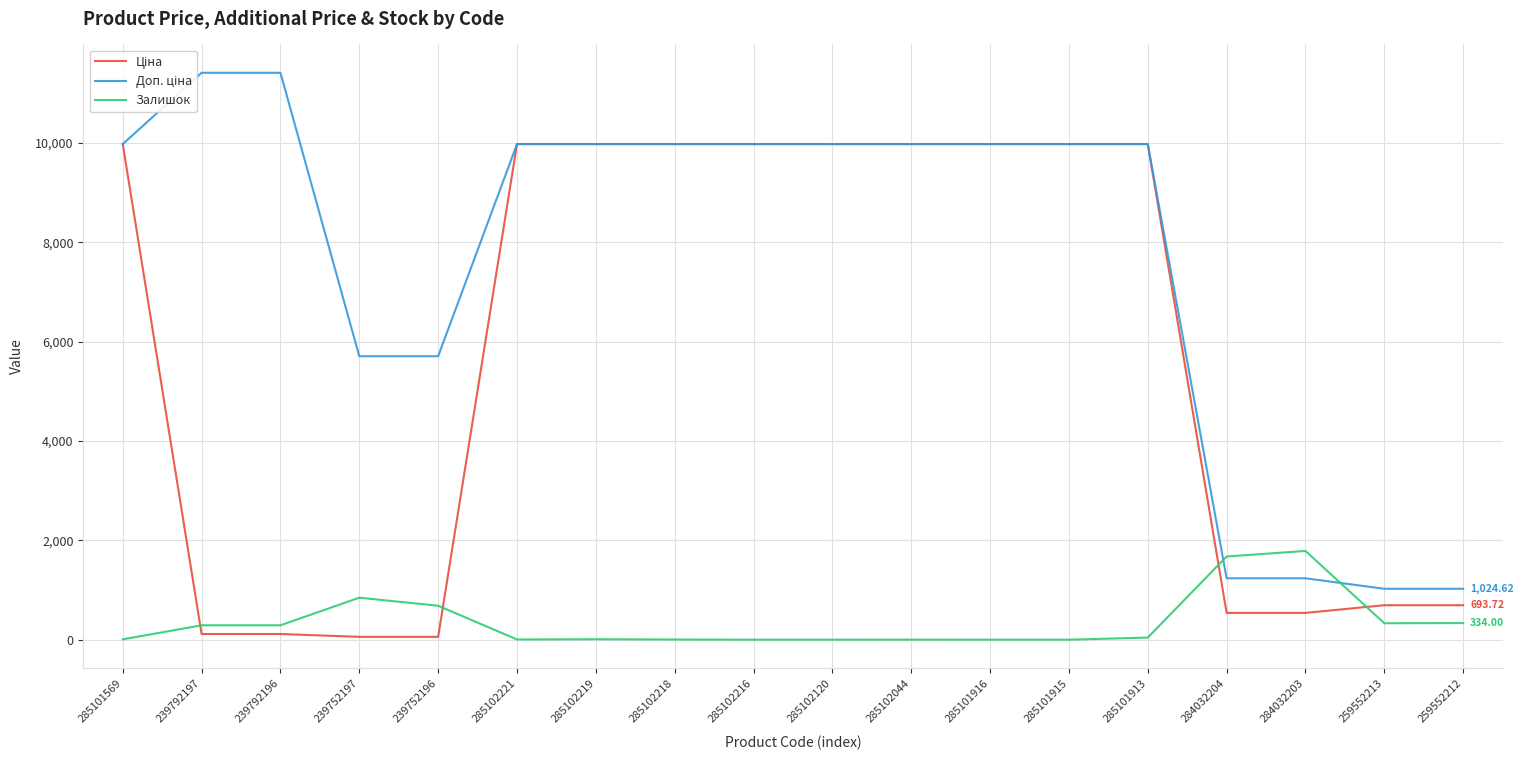

Reading right to left, transcribe all the data shown in this chart.

Ціна: 693.7	693.7	539.0	539.0	9975.0	9975.0	9975.0	9975.0	9975.0	9975.0	9975.0	9975.0	9975.0	57.0	57.0	114.1	114.1	9975.0
Доп. ціна: 1024.6	1024.6	1235.4	1235.4	9975.0	9975.0	9975.0	9975.0	9975.0	9975.0	9975.0	9975.0	9975.0	5705.0	5705.0	11410.0	11410.0	9975.0
Залишок: 334.0	331.0	1786.0	1674.0	42.0	0.0	0.0	1.0	0.0	0.0	3.0	9.0	4.0	683.0	845.0	290.0	289.0	7.0